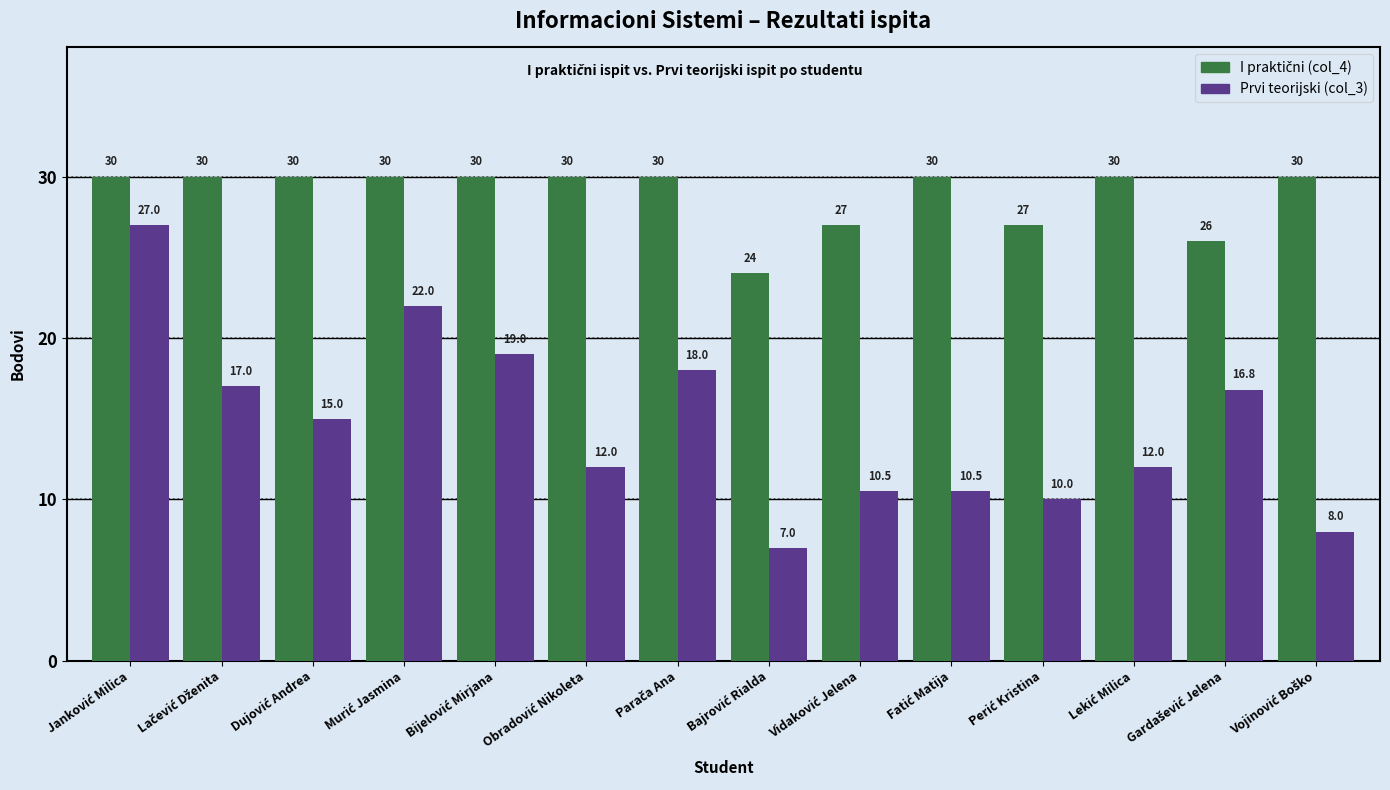

What is the smallest value displayed?

7.0